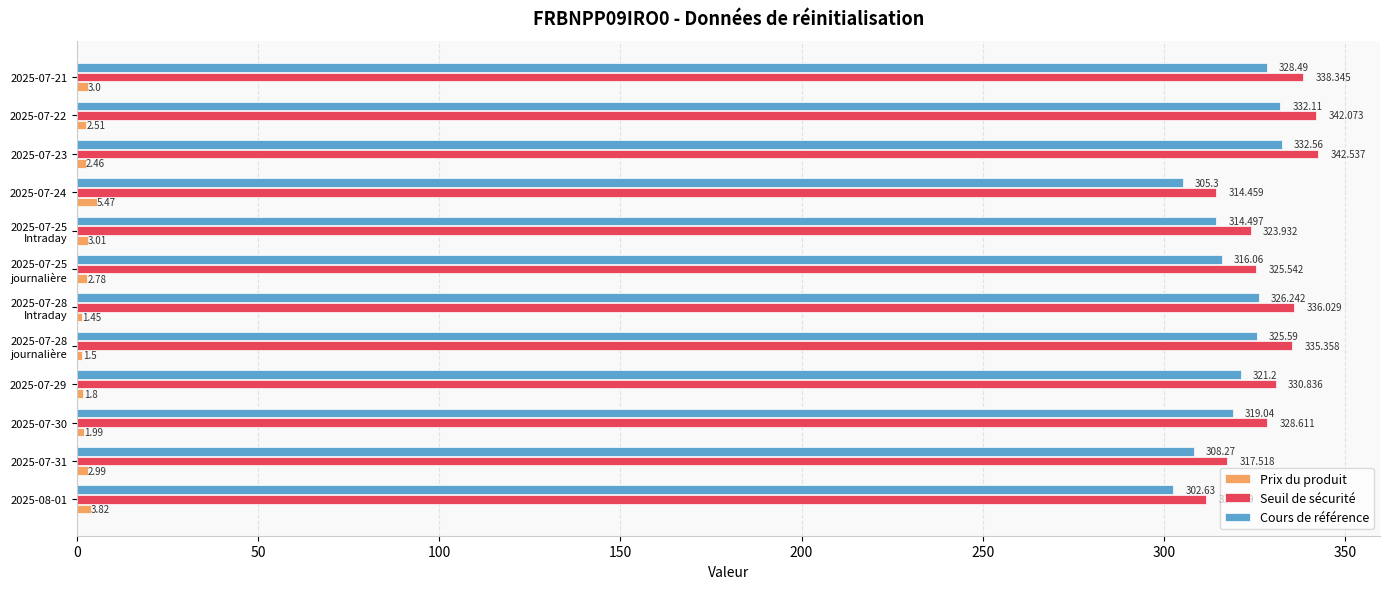

At how many categories does at least one series exceed 195?

12